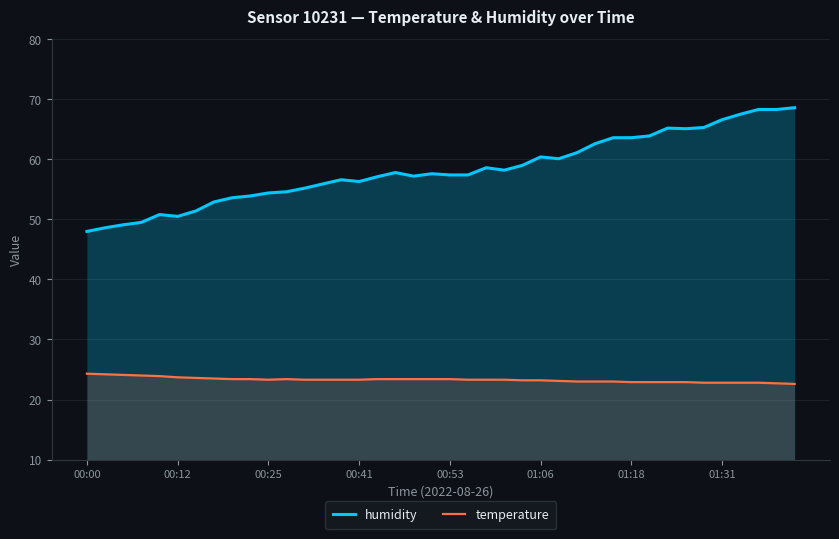

What is the sum of all humidity values?

2331.8